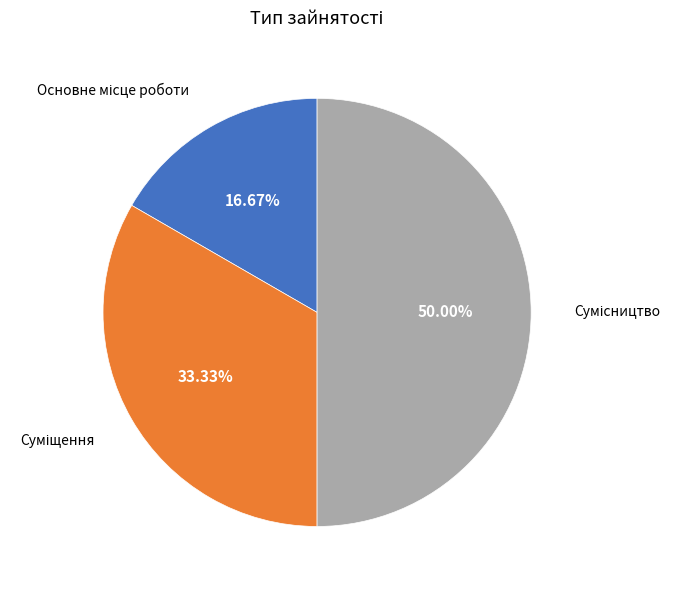

How many segments does this pie chart have?

3